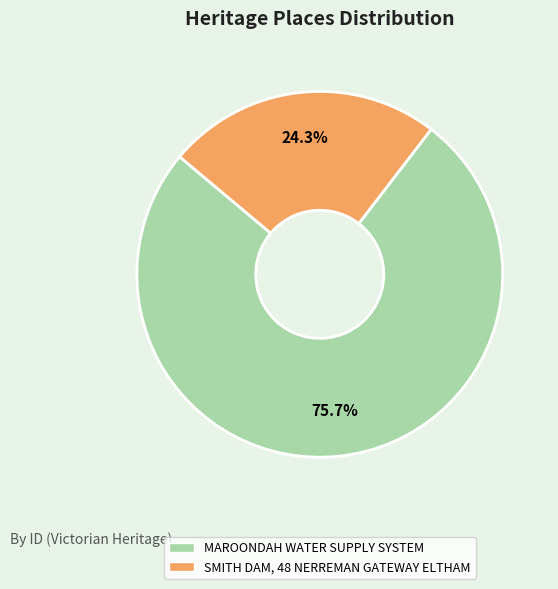

Which has a higher value, SMITH DAM, 48 NERREMAN GATEWAY ELTHAM or MAROONDAH WATER SUPPLY SYSTEM?

MAROONDAH WATER SUPPLY SYSTEM